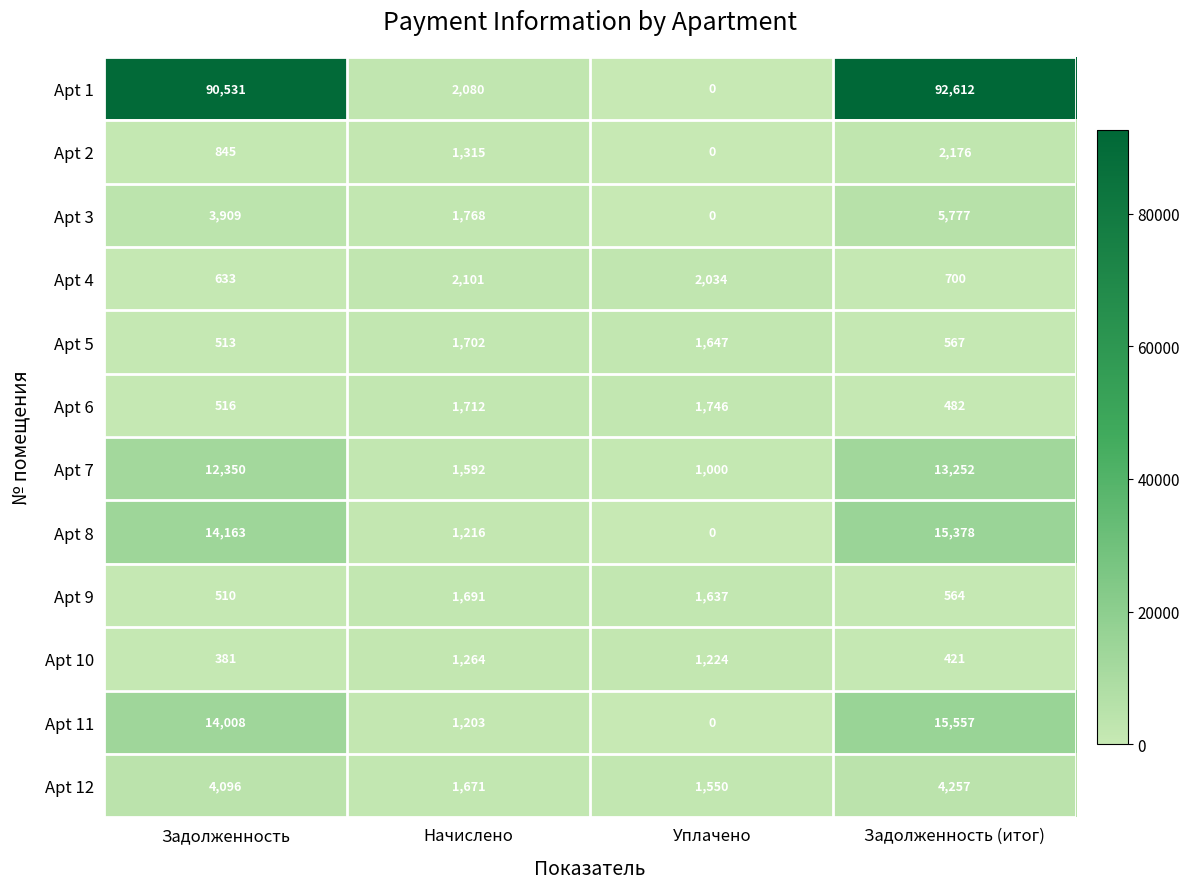

Is it true that Apt 11 equals 6266 at Задолженность (итог)?

False